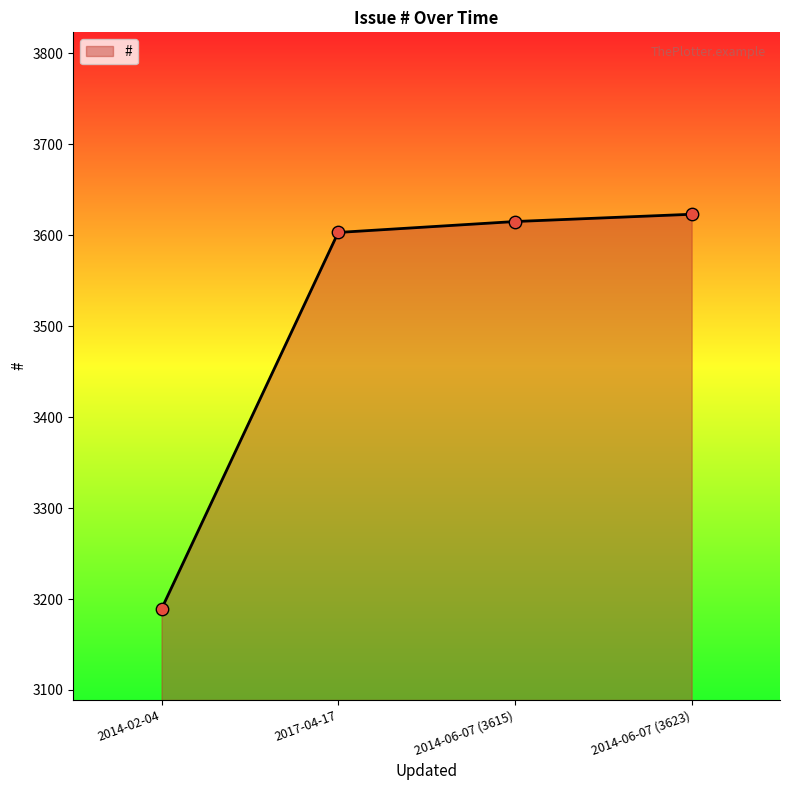

Between 2017-04-17 and 2014-02-04, which is larger?

2017-04-17